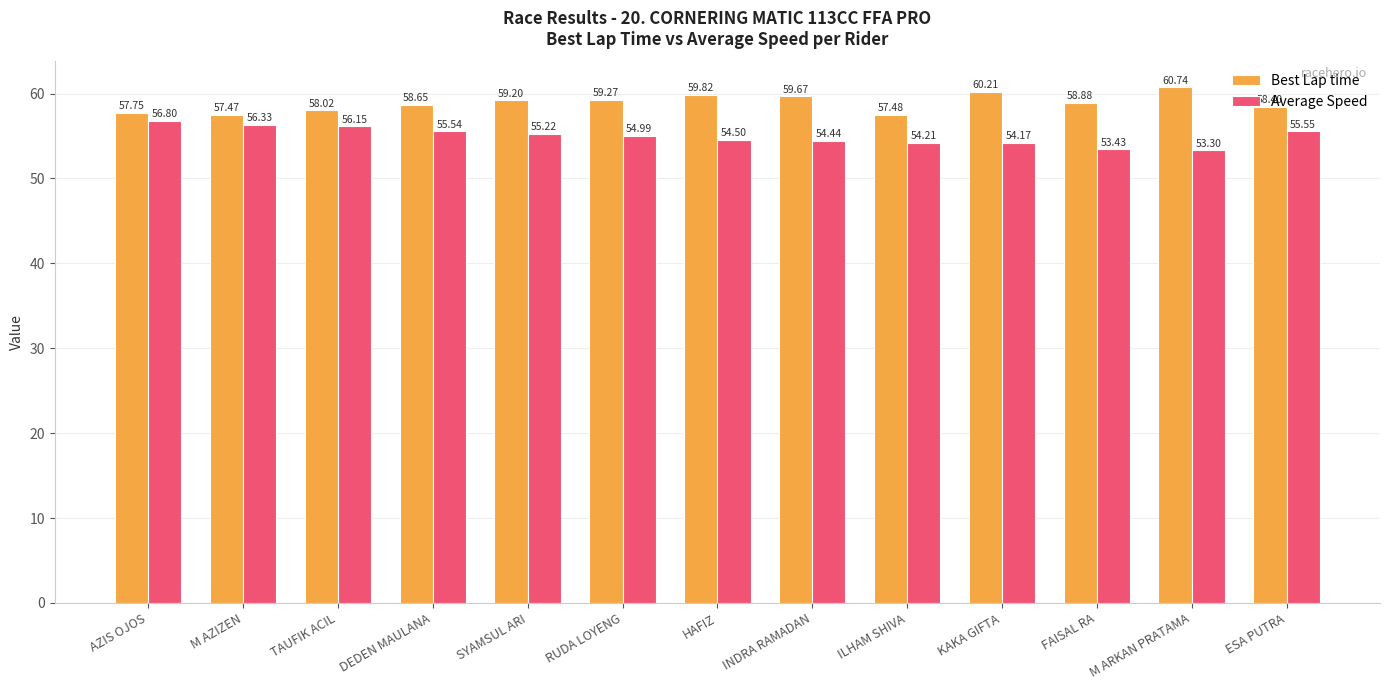

Read the Best Lap time value at FAISAL RA.

58.9